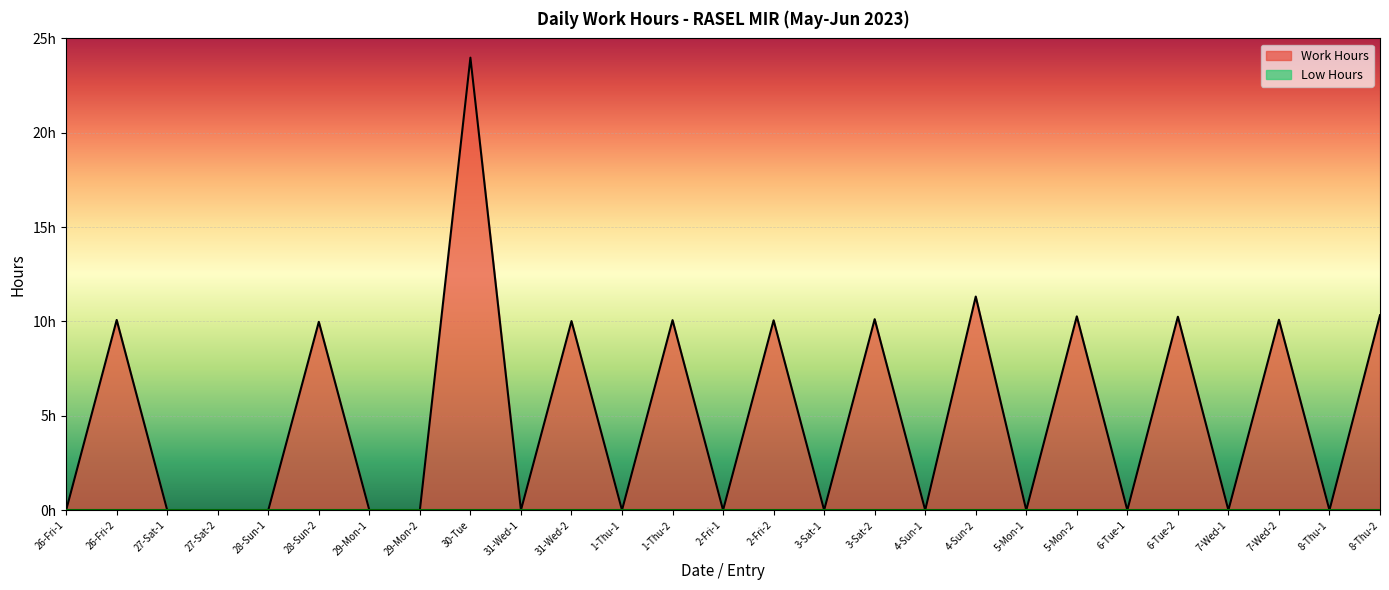

At which label is the value closest to 11?

4-Sun-2